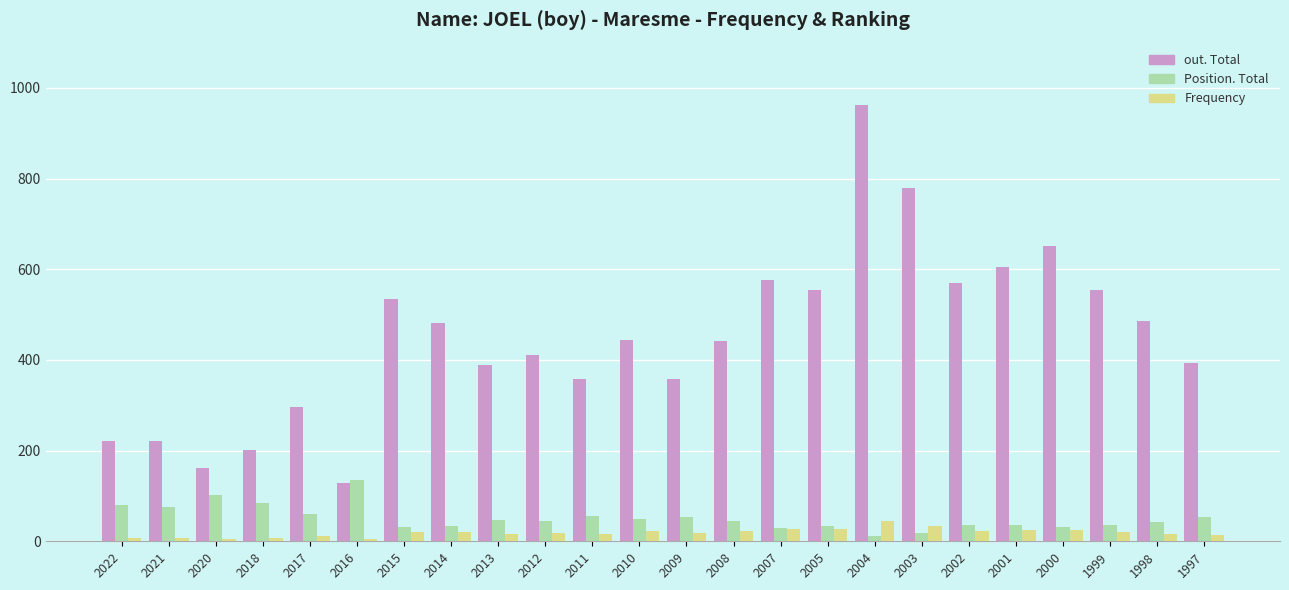

What is the sum of the Position. Total values at 2004 and 2017?

72